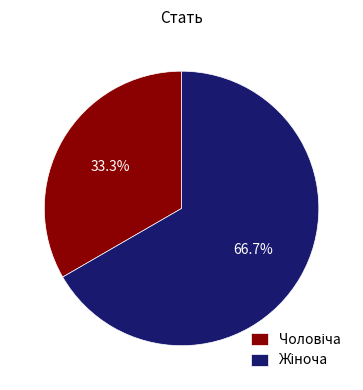

Is there a majority slice in this chart?

Yes